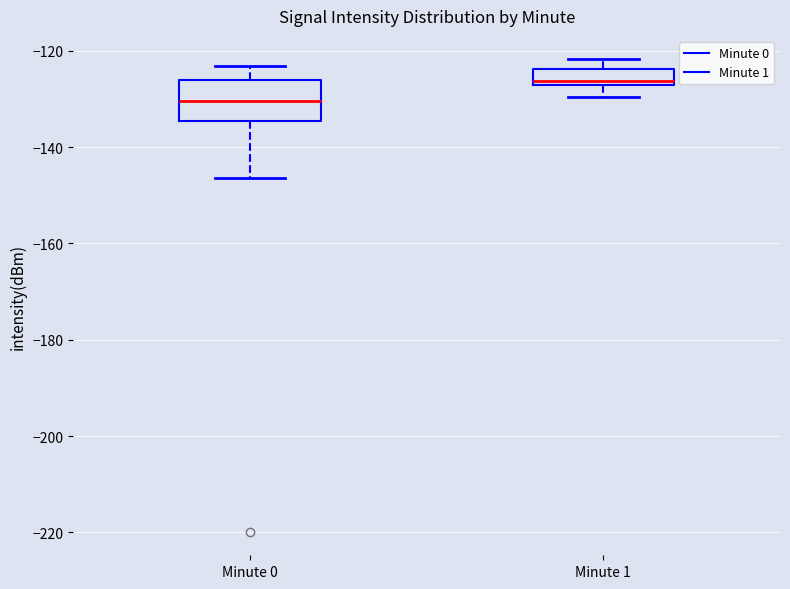

Reading left to right, transcribe this box plot: for each box, give where its median line is, the range the box spans, and where its two whiskers end, as read against the y-axis. The values are not printed on the chart, so give them approximately, as read against the axis.

Minute 0: median -130, box -134 to -126, whiskers -146 to -124
Minute 1: median -126, box -128 to -124, whiskers -130 to -122